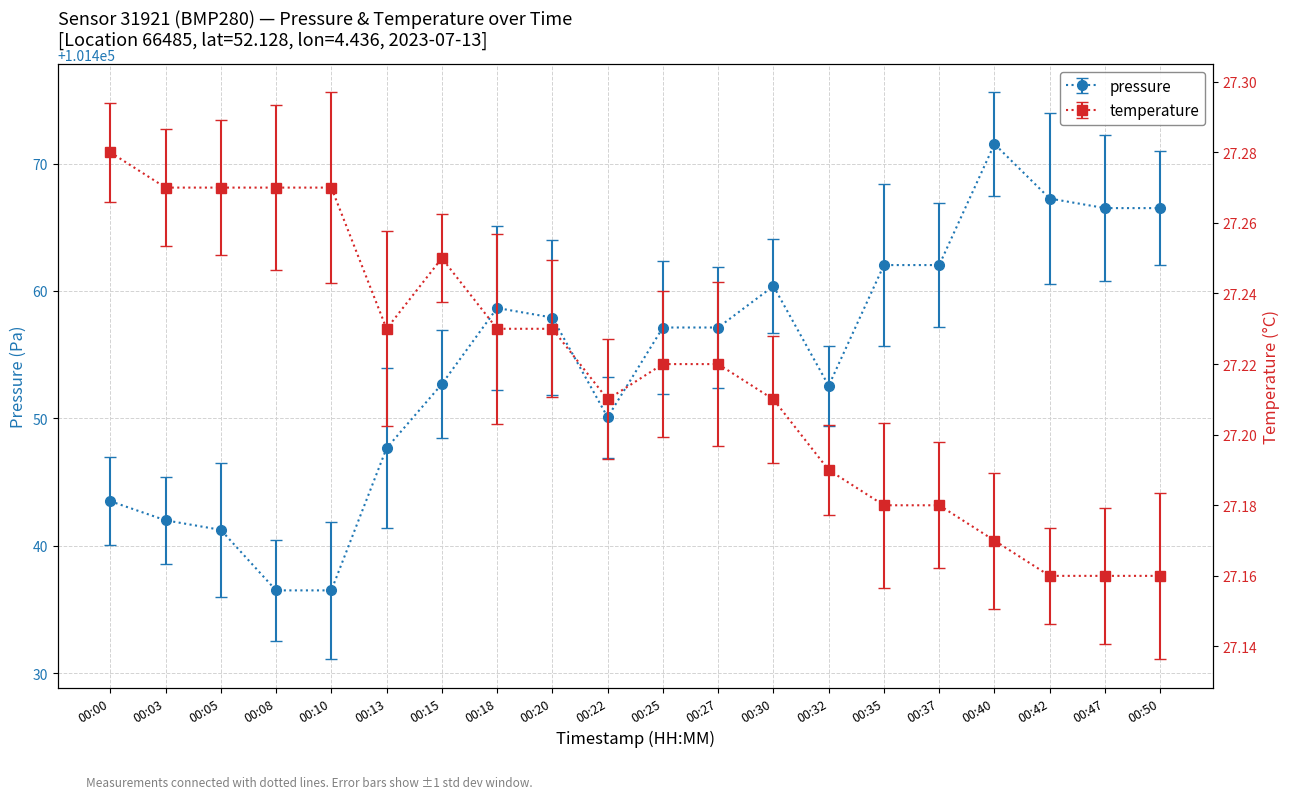

Rank the series at 00:00 from lowest to highest value.

temperature, pressure